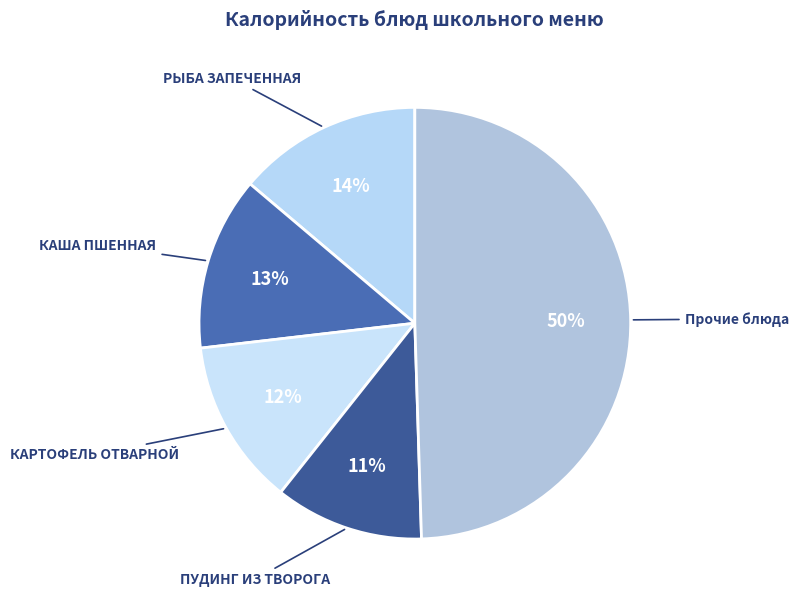

What is the smallest slice in the pie chart?

ПУДИНГ ИЗ ТВОРОГА